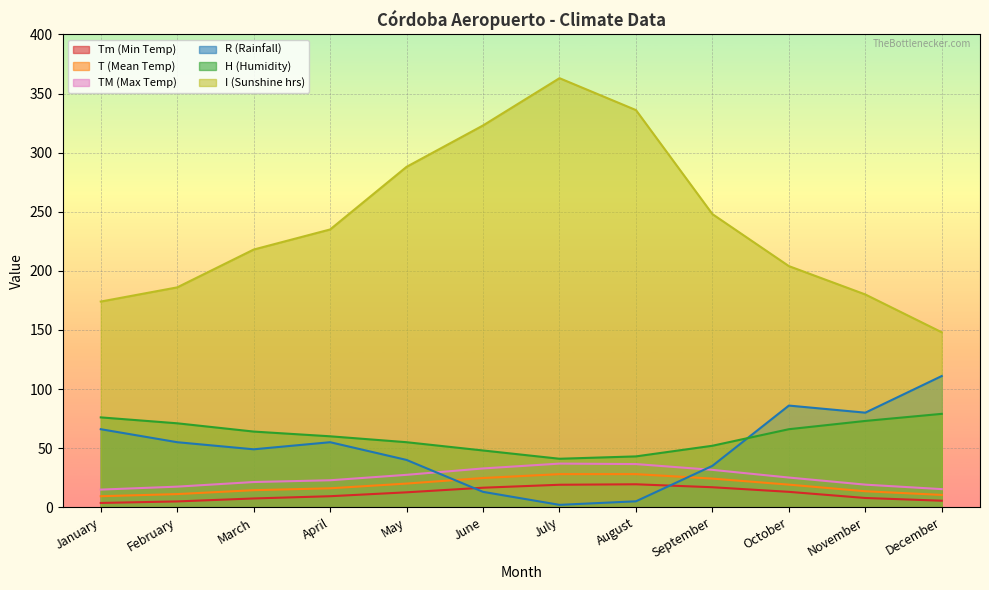

What is the total value across all series at October?

413.2